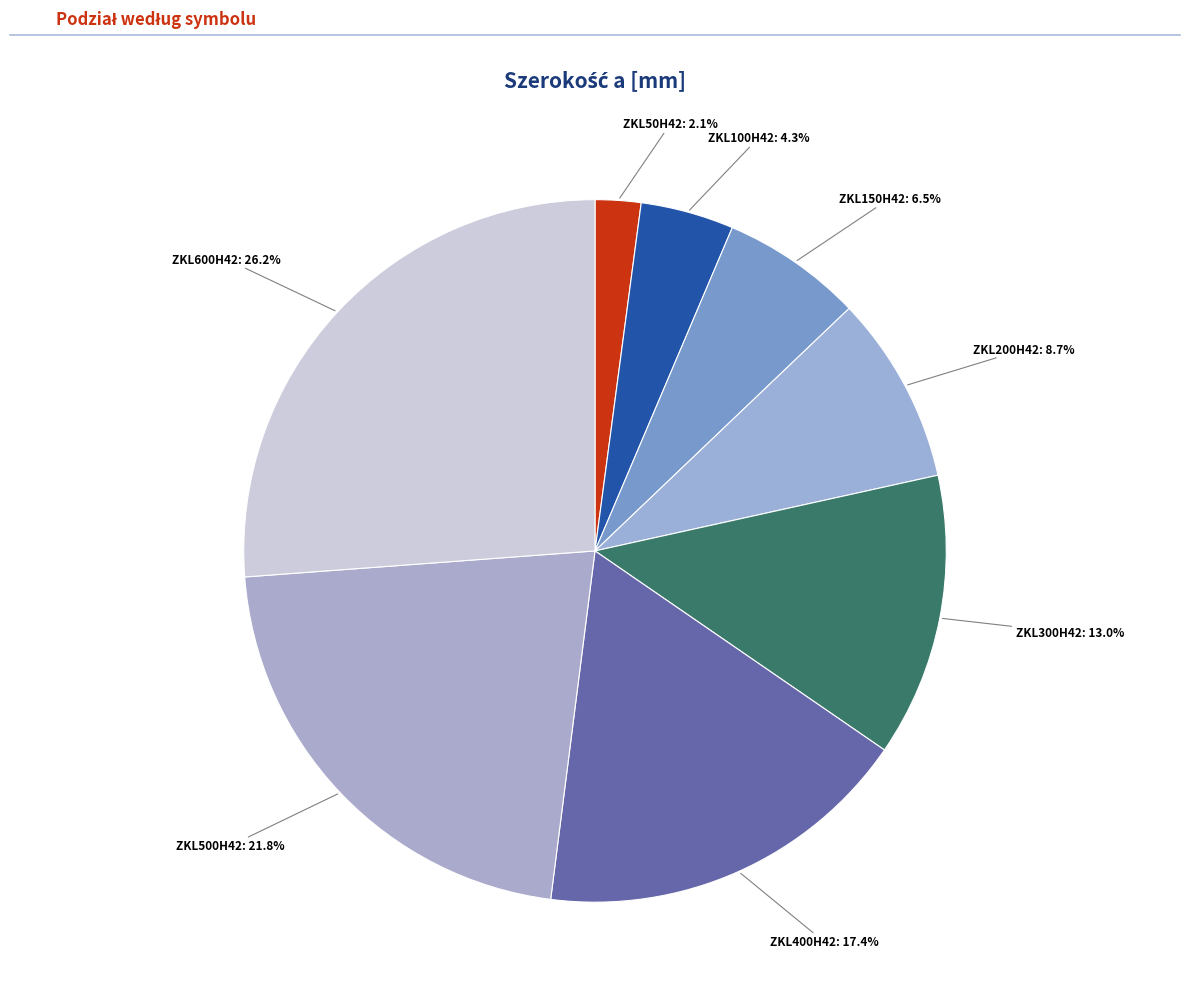

What is the smallest slice in the pie chart?

ZKL50H42